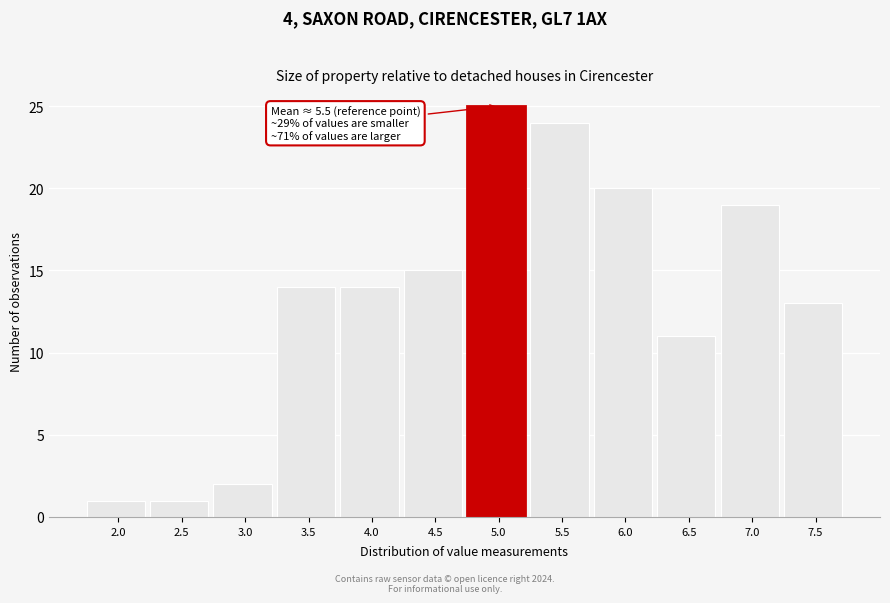

Reading right to left, extract all data points from this chart.

7.5=13	7.0=19	6.5=11	6.0=20	5.5=24	5.0=25	4.5=15	4.0=14	3.5=14	3.0=2	2.5=1	2.0=1